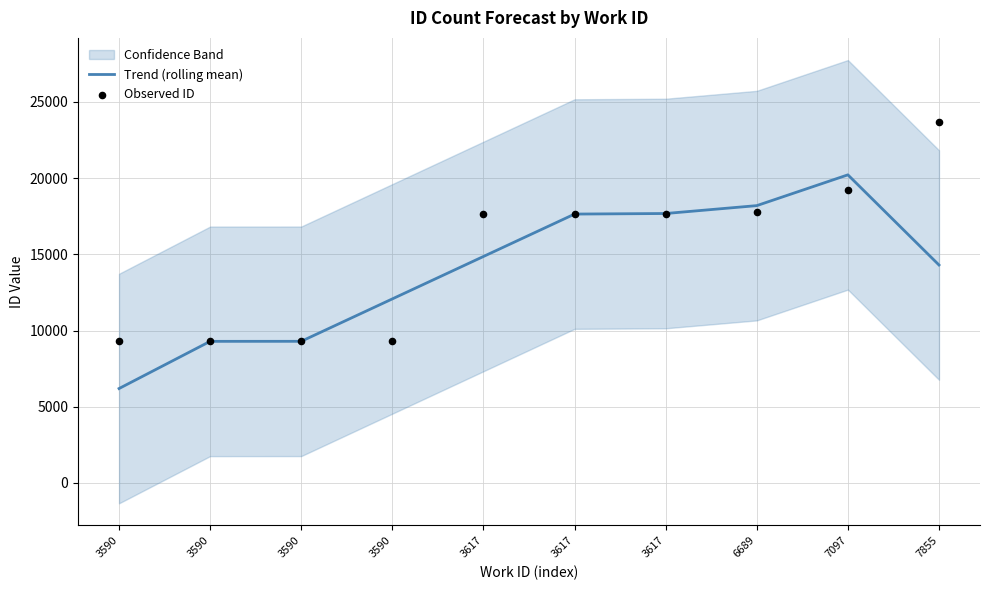

At which category is the sum across all series the highest?

7097